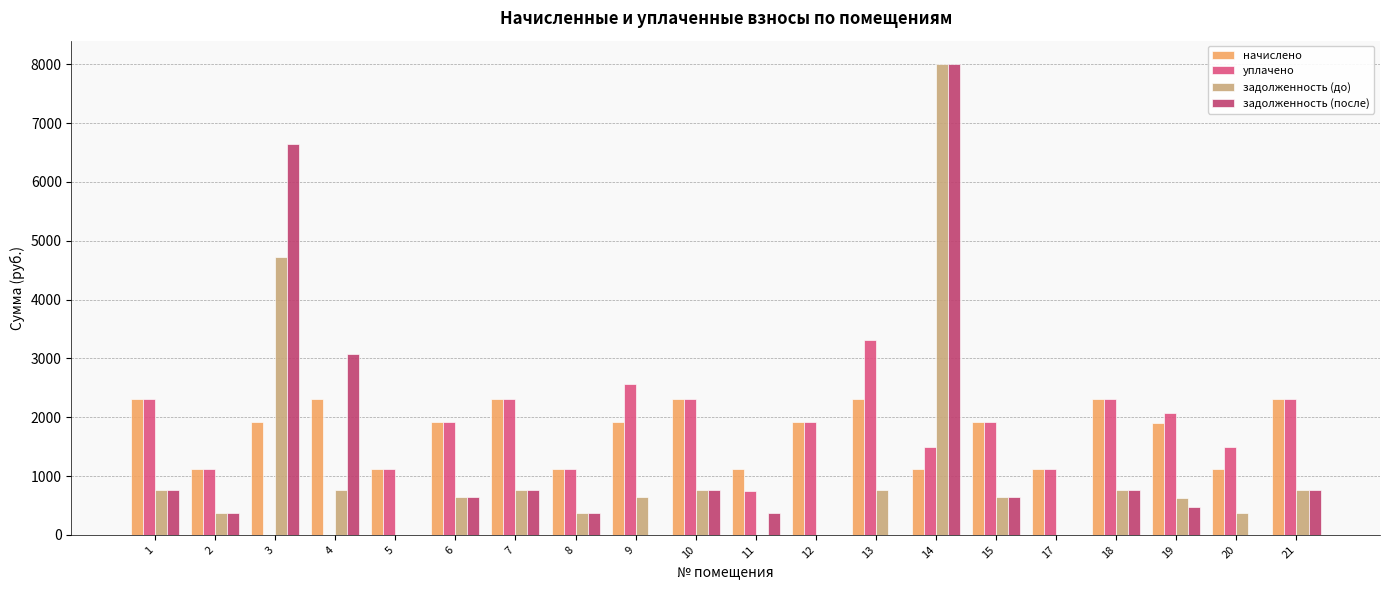

What is the difference between the задолженность (до) values at 4 and 21?

1.2